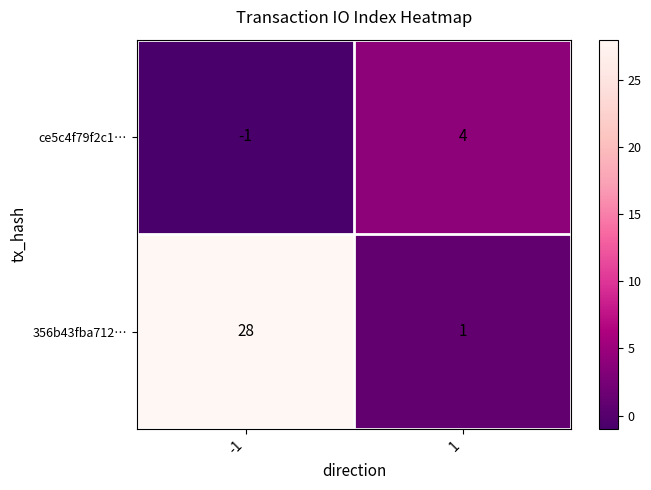

List the series in order of their overall mean, highest first.

356b43fba712…, ce5c4f79f2c1…